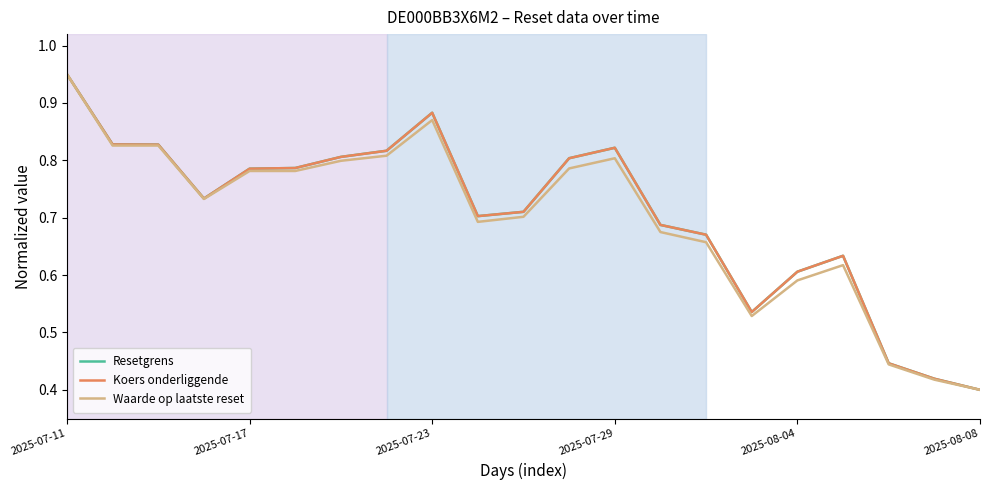

Does the chart have visible grid lines?

No